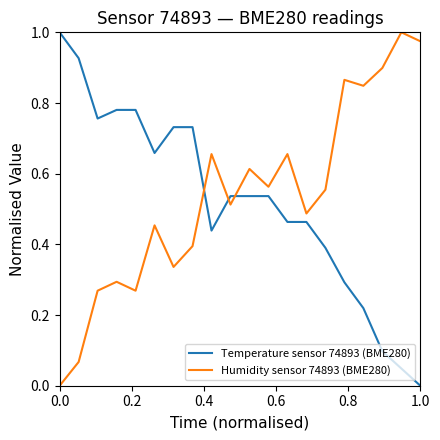

After their last crossing, which series has the higher values: Temperature sensor 74893 (BME280) or Humidity sensor 74893 (BME280)?

Humidity sensor 74893 (BME280)